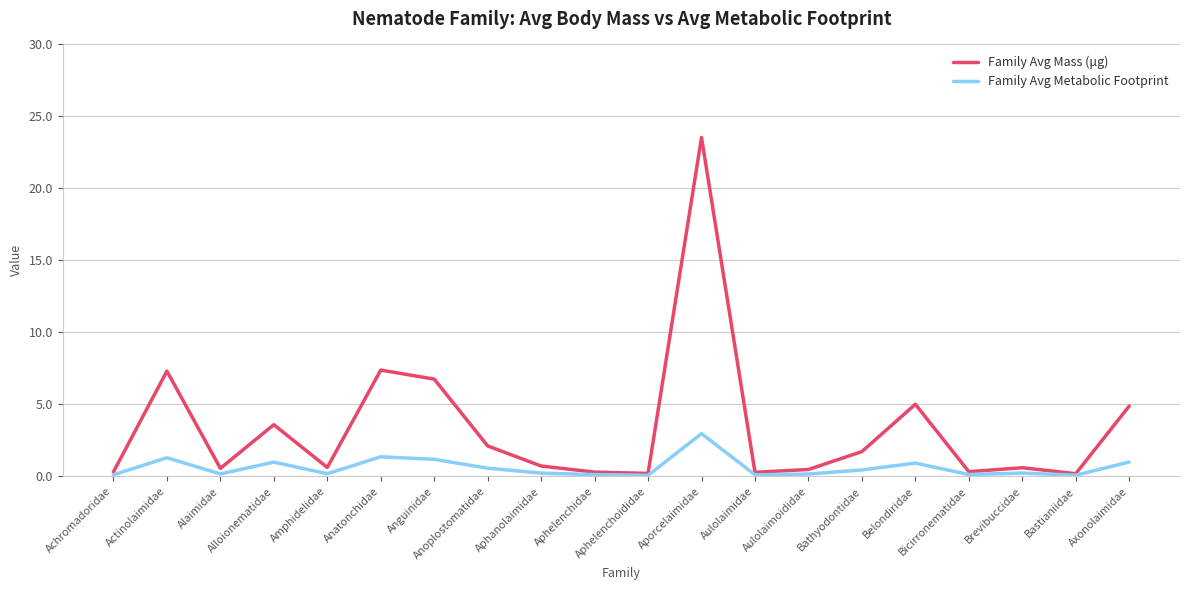

At which category does Family Avg Metabolic Footprint reach its first local valley?

Alaimidae